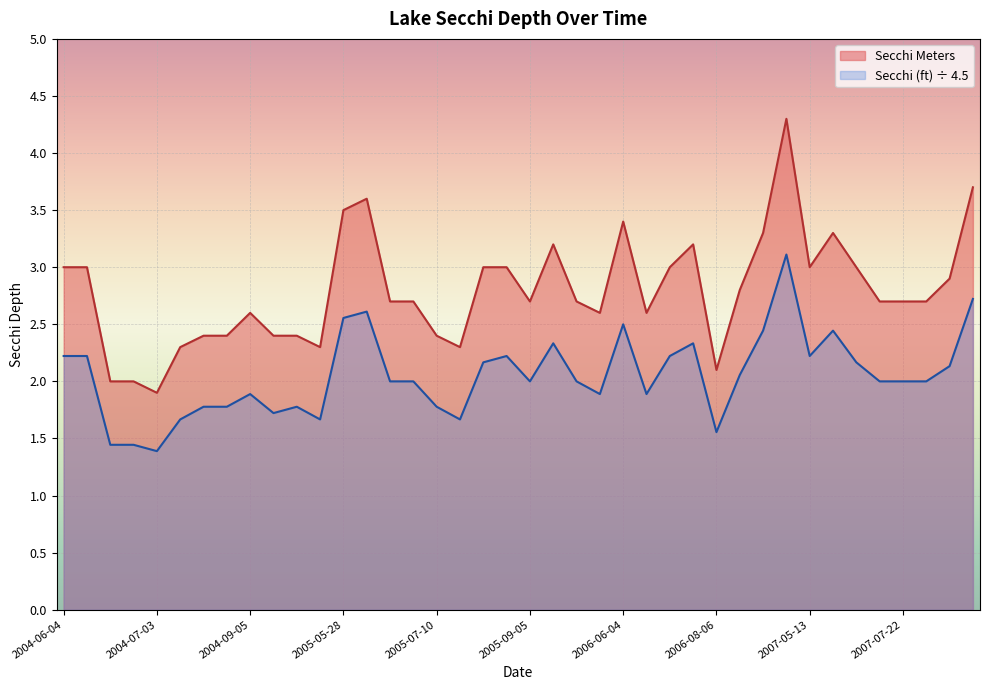

What is the difference between the maximum and second lowest values in the Secchi Meters series?

2.3